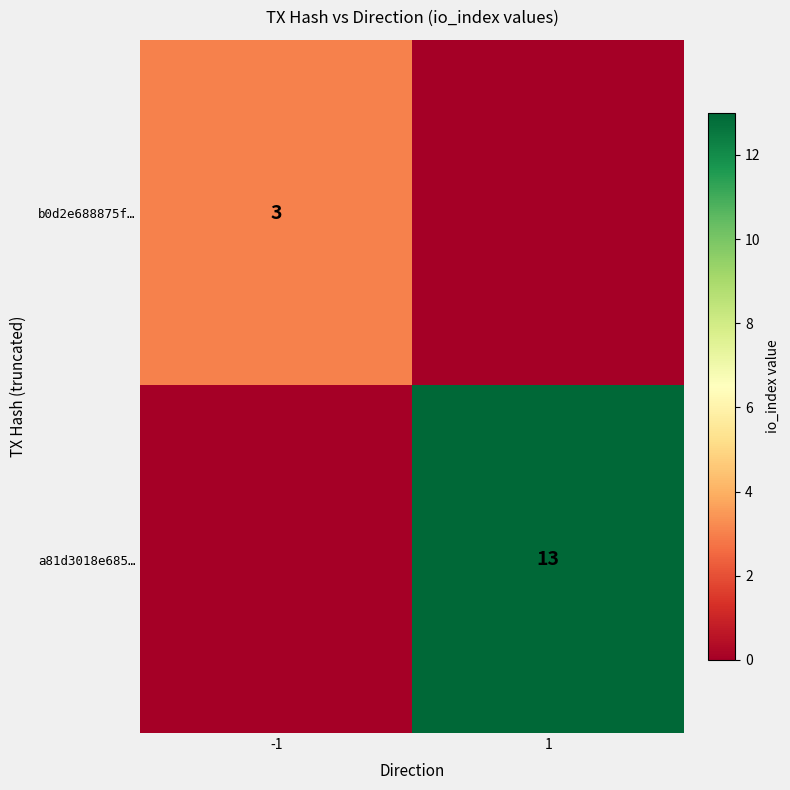

True or false: a81d3018e685… has a value of 13 at 1.

True